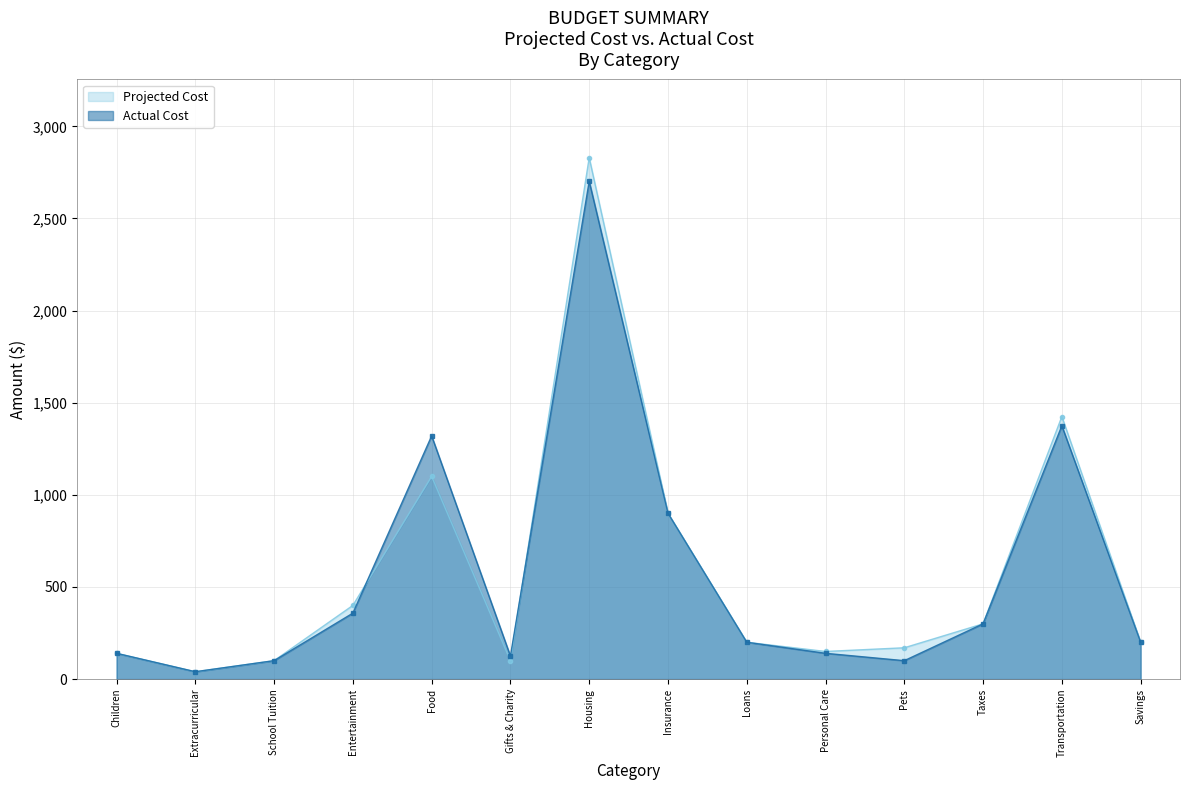

What is the maximum value shown in the chart?

2830